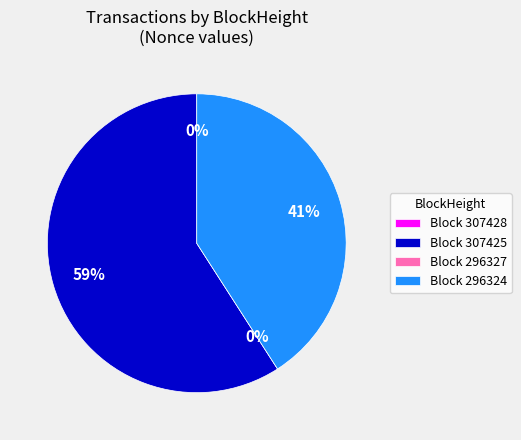

What percentage do 307425 and 296327 together represent?

59.1%